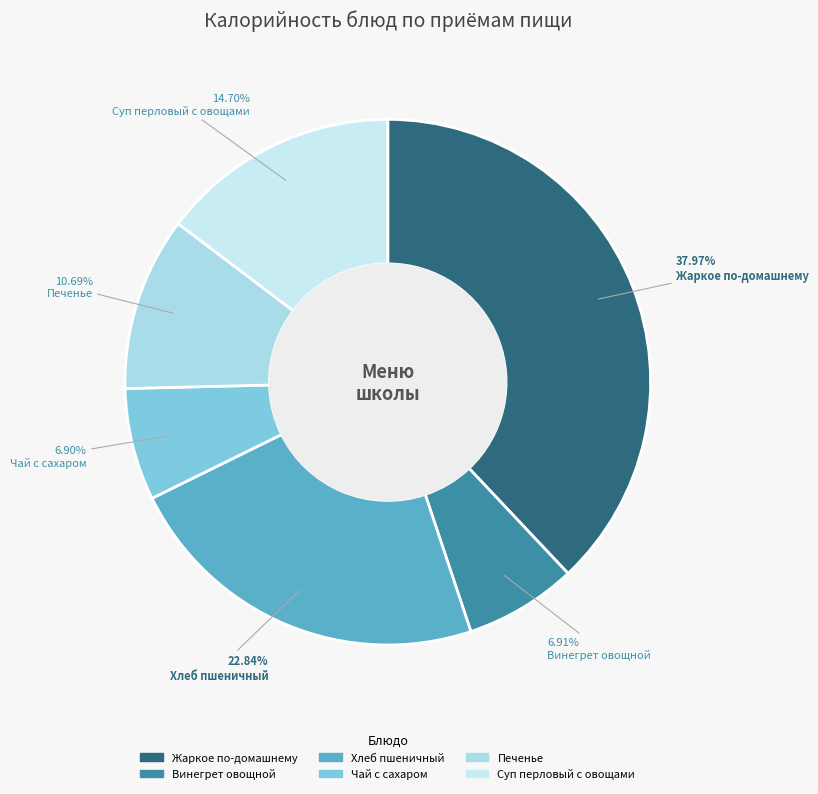

Combined, what portion of the pie is Жаркое по-домашнему and Печенье?

48.7%